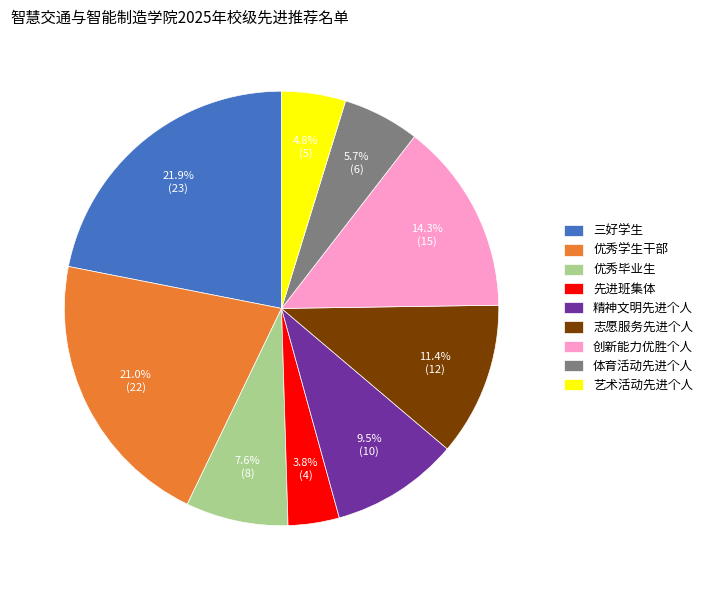

To the nearest percent, what is the difference between the 优秀毕业生 and 精神文明先进个人 slice percentages?

2%